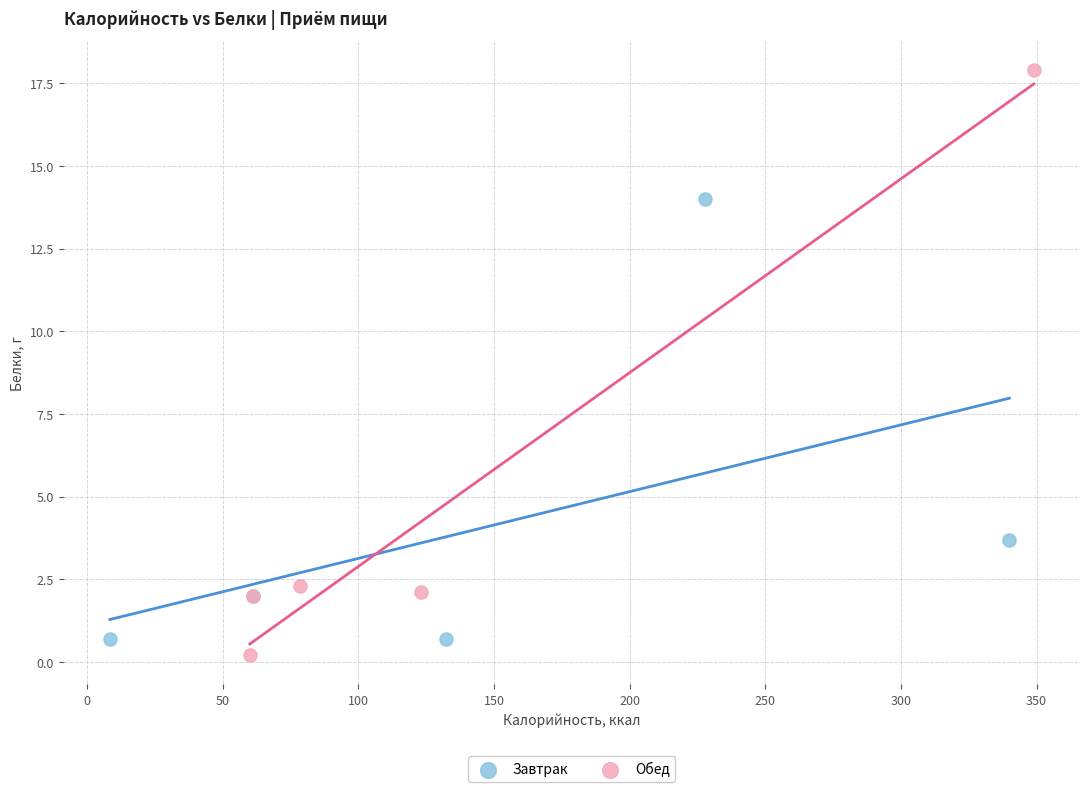

Which series has the widest spread of Y values?

Обед